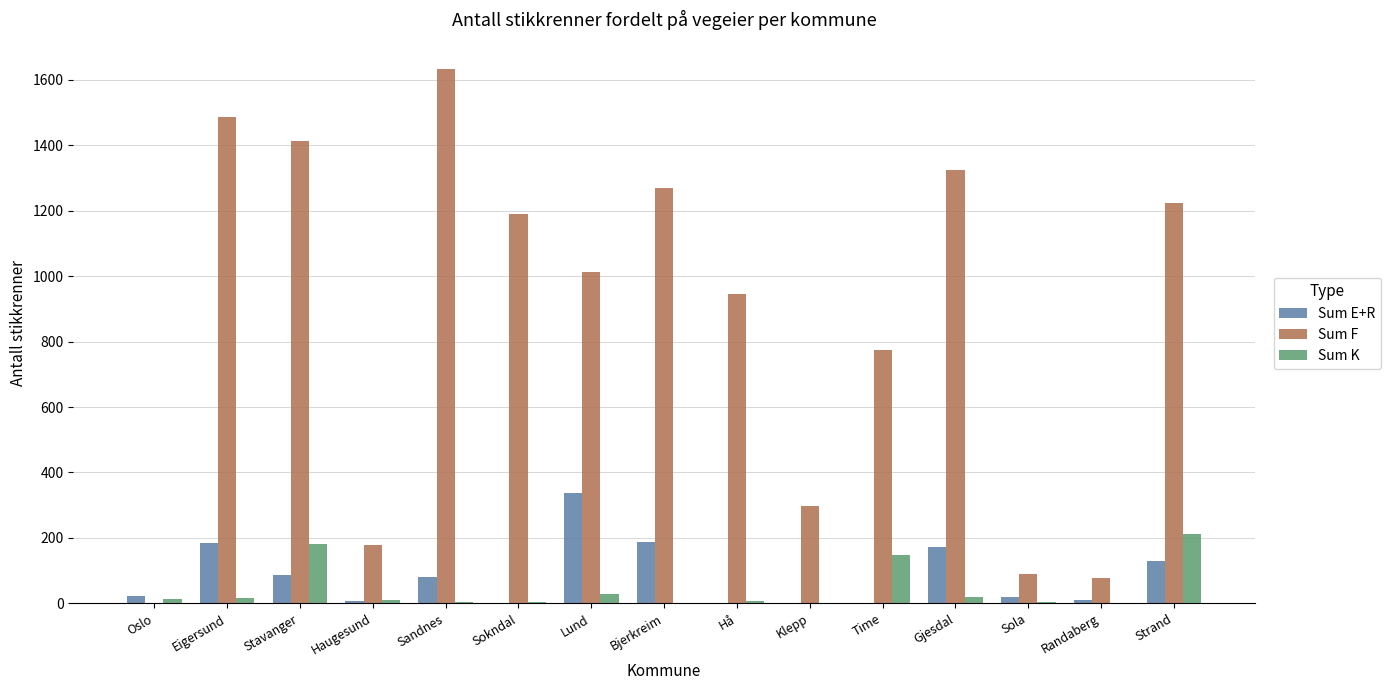

What is the sum of all Sum E+R values?

1237